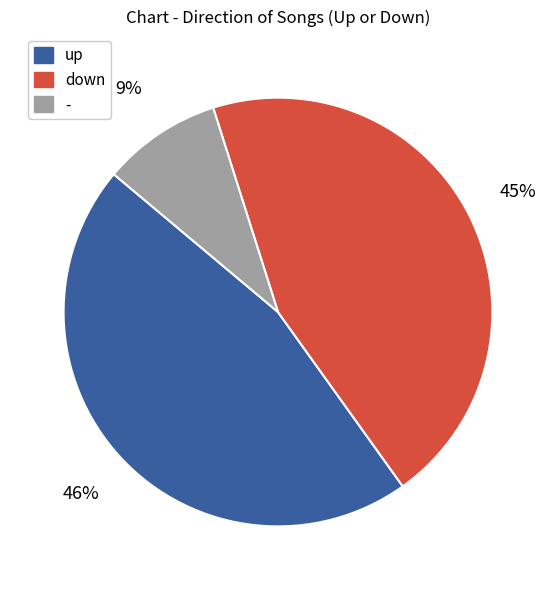

To the nearest percent, what is the average slice percentage?

33%